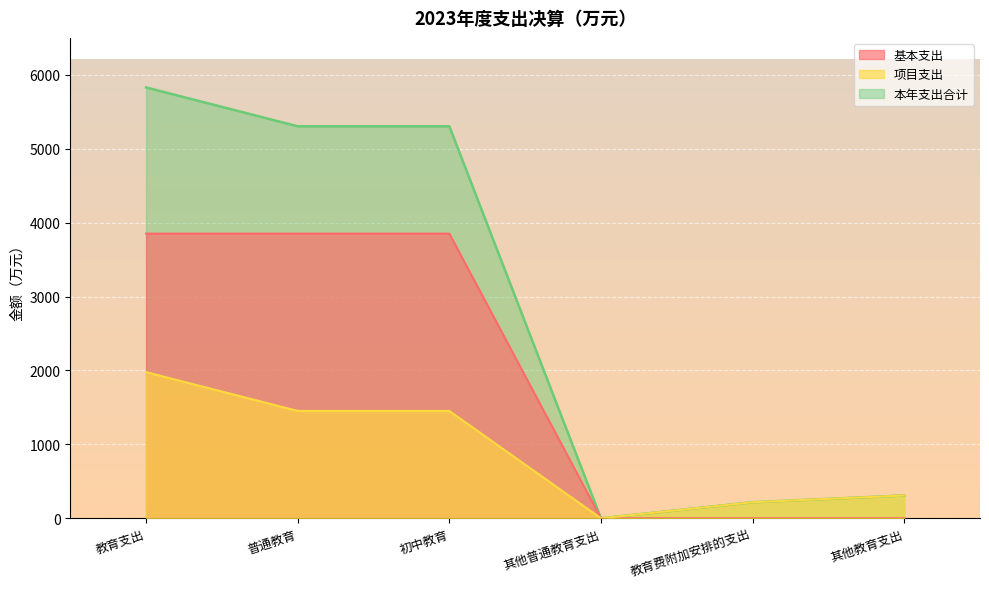

Rank the series at 初中教育 from highest to lowest value.

本年支出合计, 基本支出, 项目支出